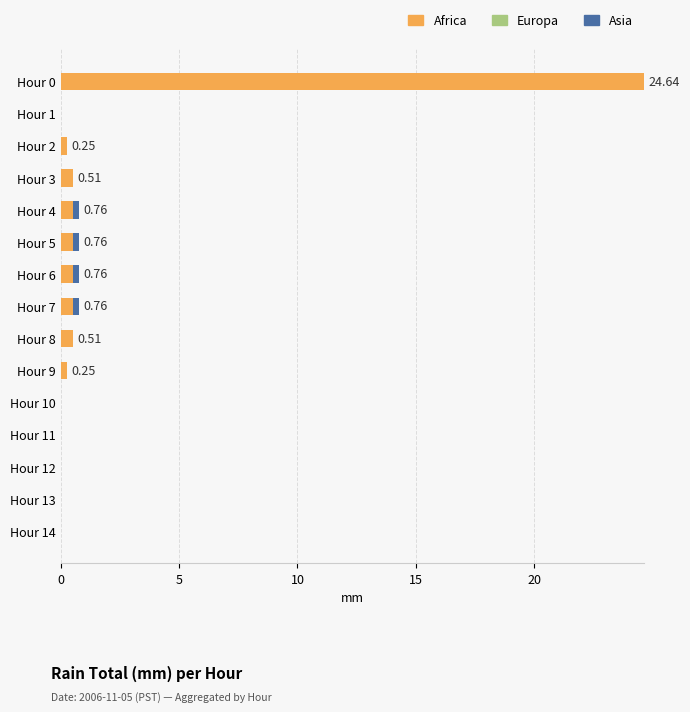

What is the total value across all series at Hour 0?

24.6